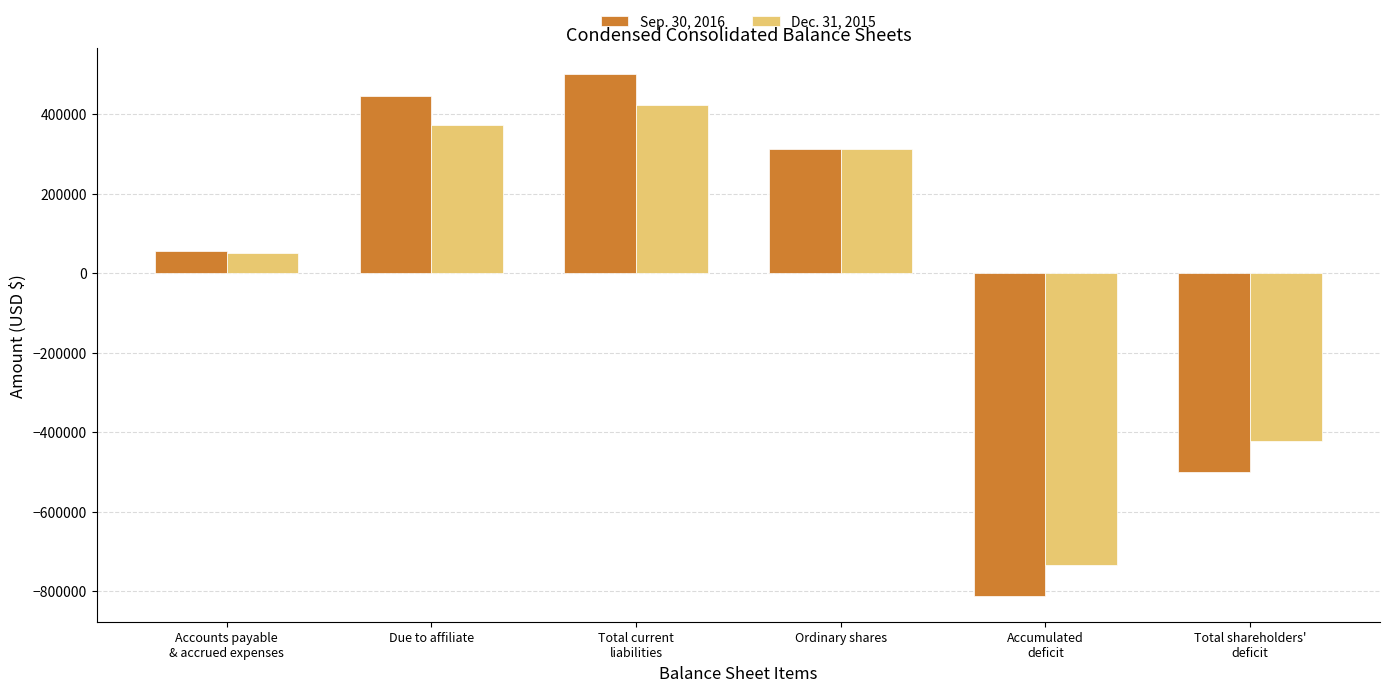

How many negative values does the Sep. 30, 2016 series have?

2